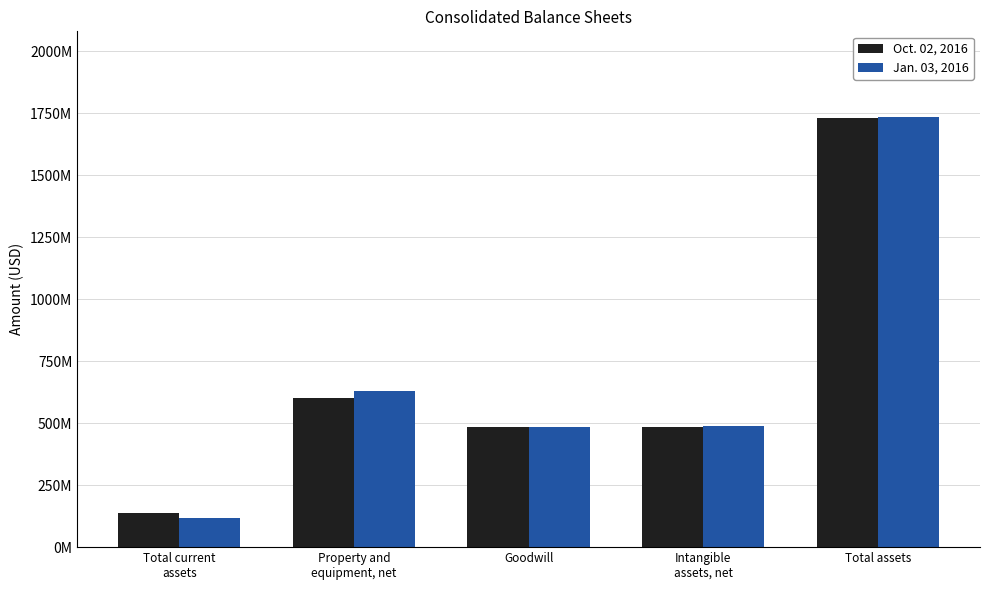

What is the lowest value of the Oct. 02, 2016 series?

139628000